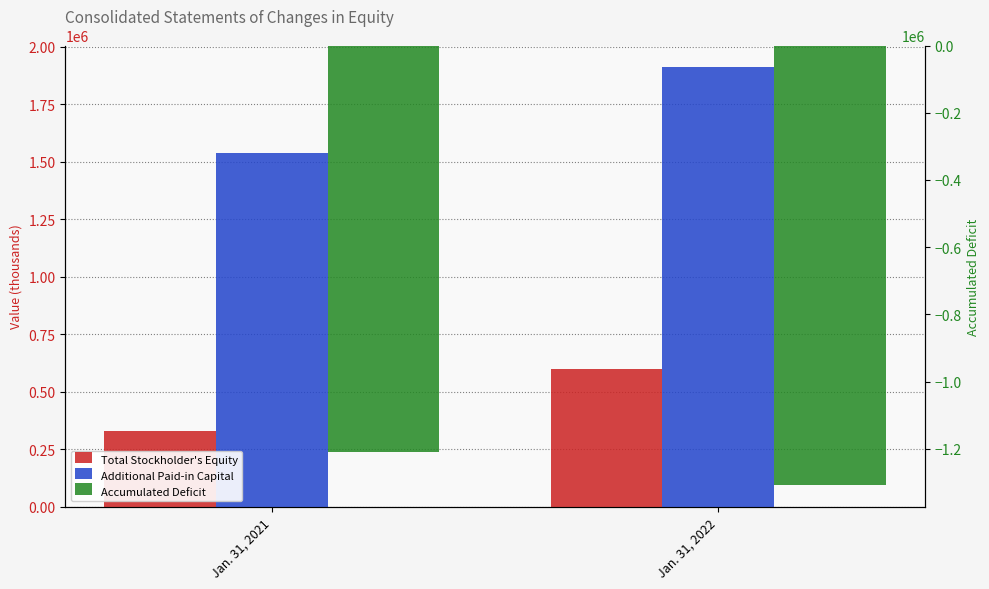

What is the average value of the Total Stockholder's Equity series?

462122